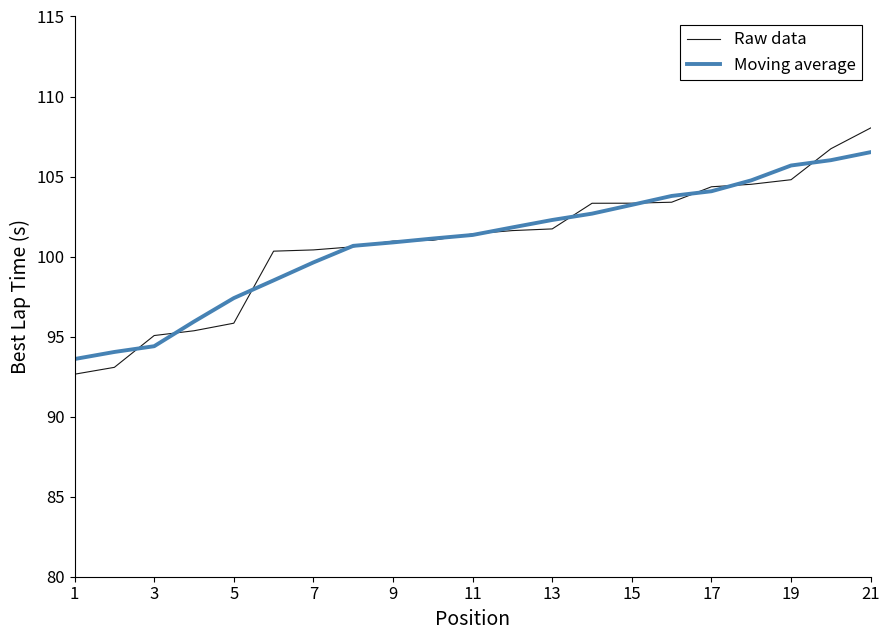

List the series in order of their peak value, highest first.

Raw data, Moving average